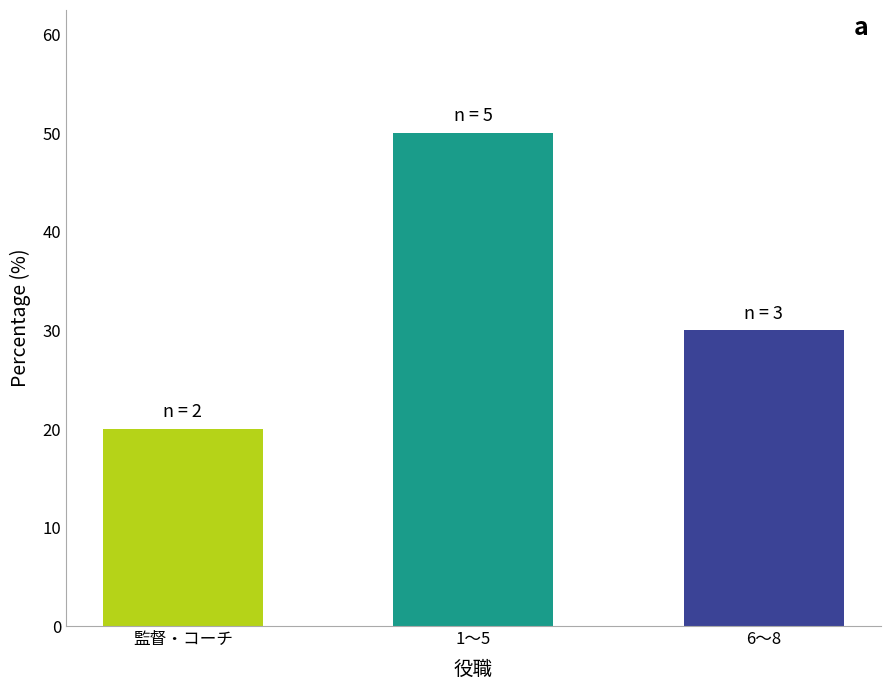

What is the average value?

33